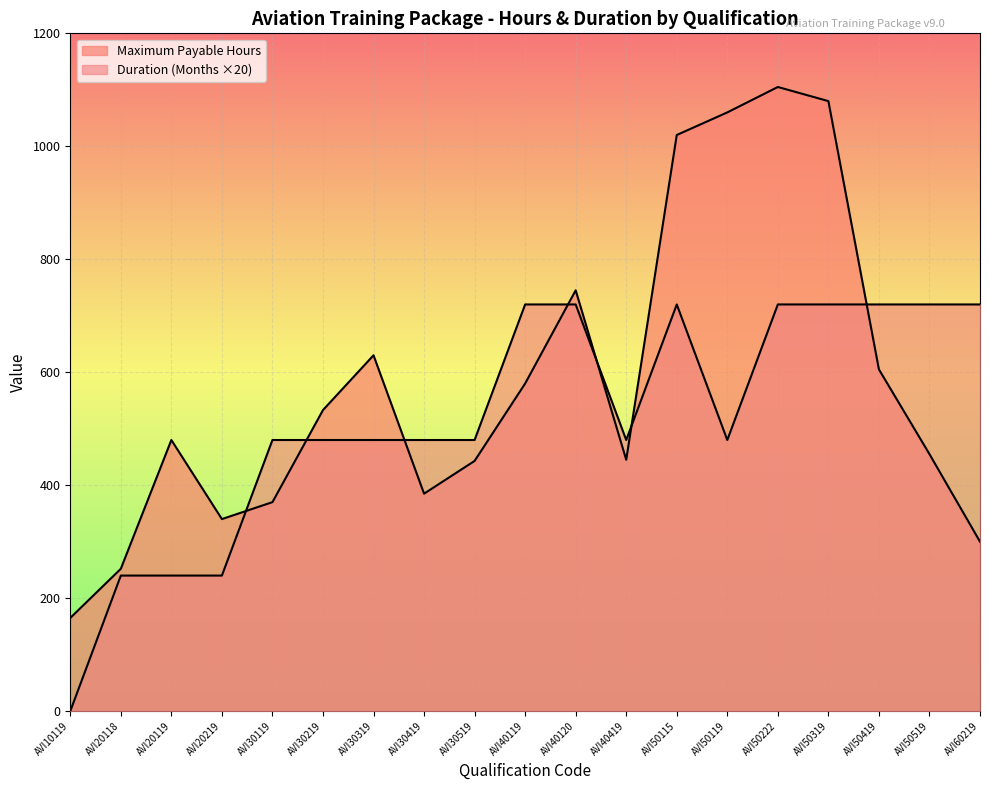

What is the value of the Maximum Payable Hours point at the 9th from the left?

443